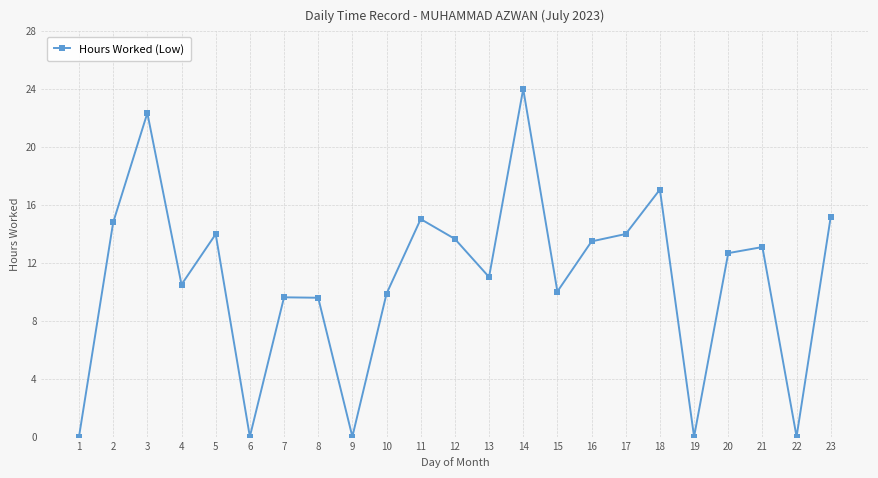

How many lines are shown in the chart?

1